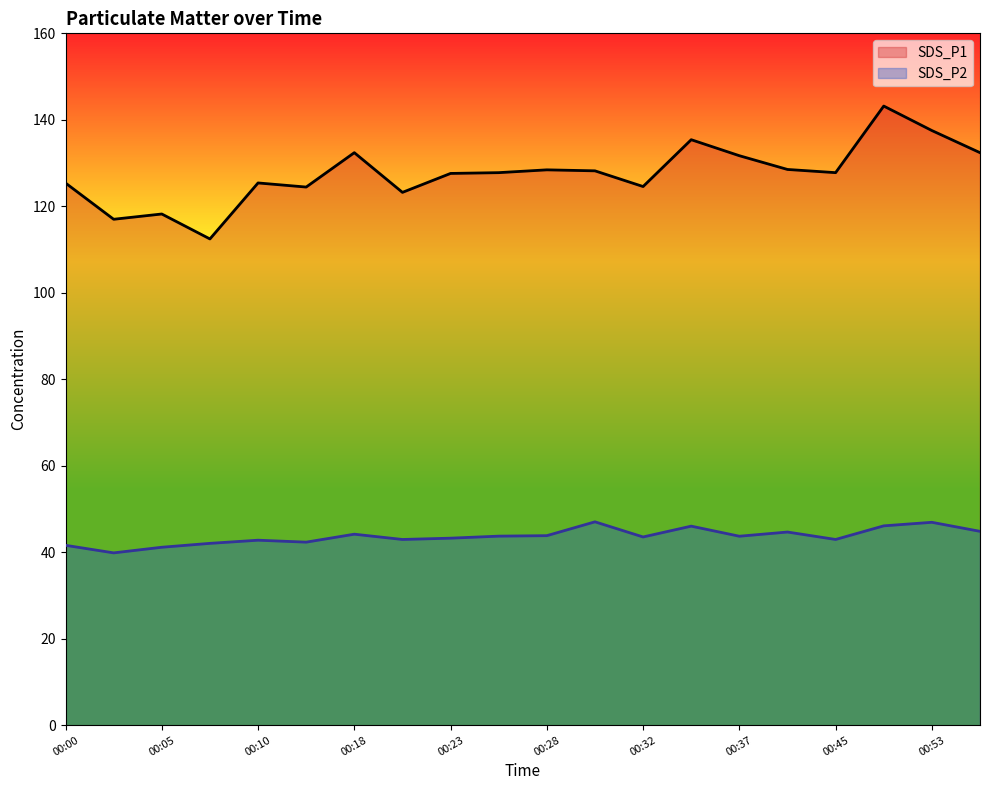

What value does the SDS_P2 series have at 00:05?

41.1